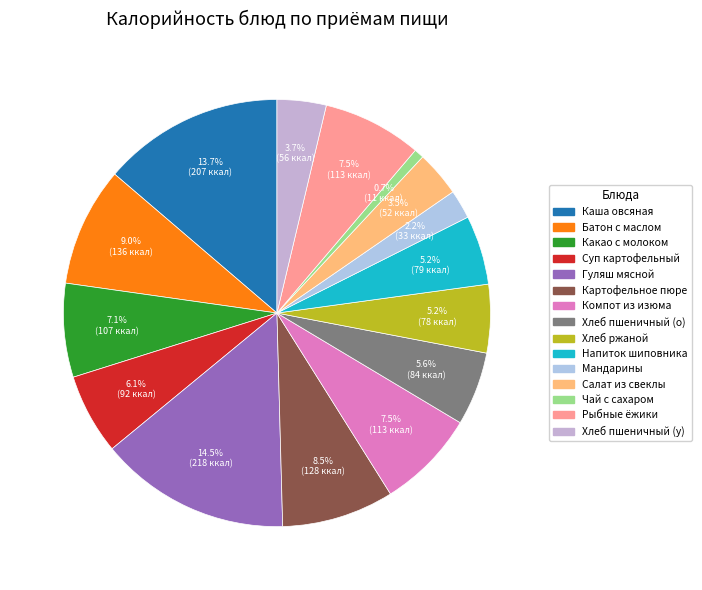

Is Напиток шиповника the majority of the pie?

No